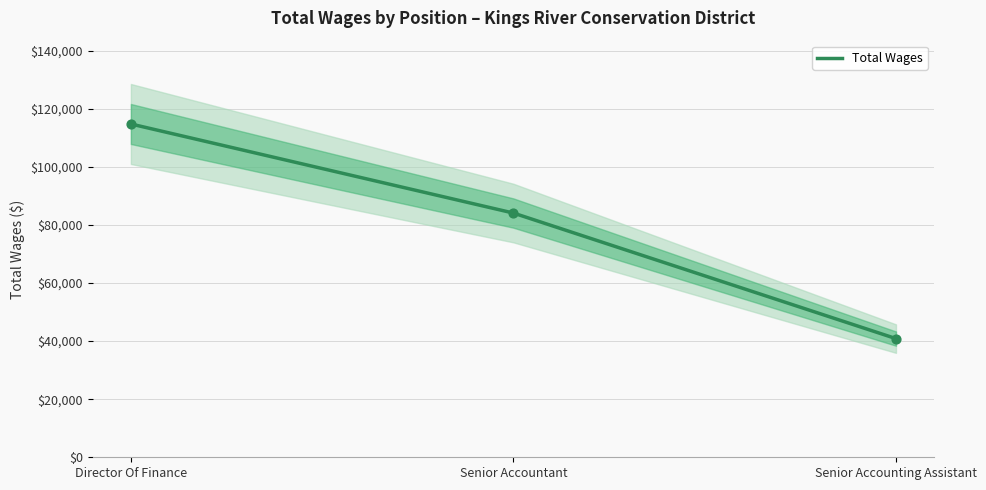

Approximately how many times larger is the value at Senior Accountant compared to Director Of Finance?

0.7